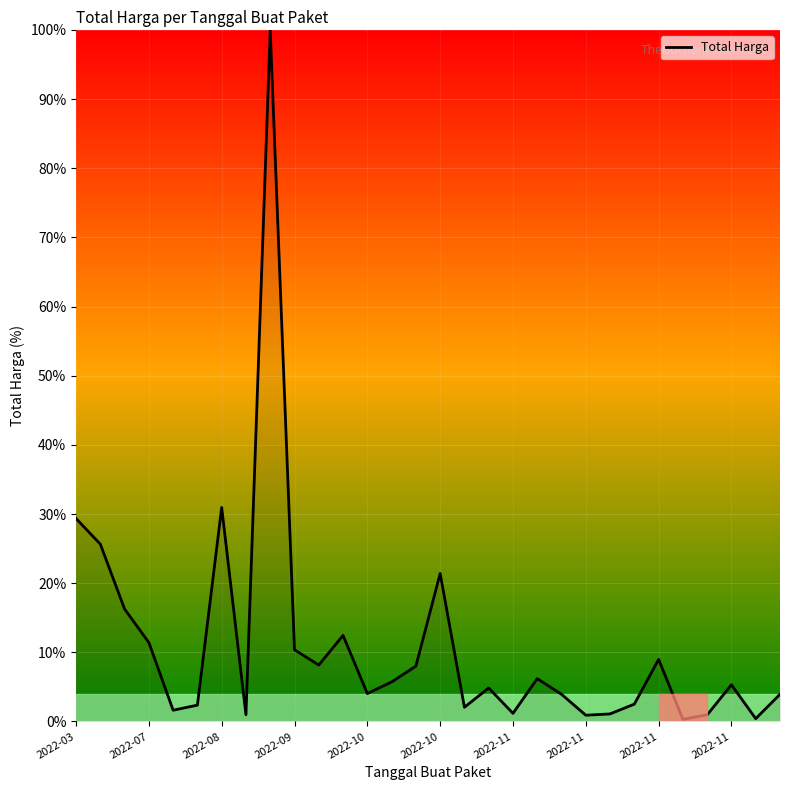

What is the greatest value displayed?

100.0